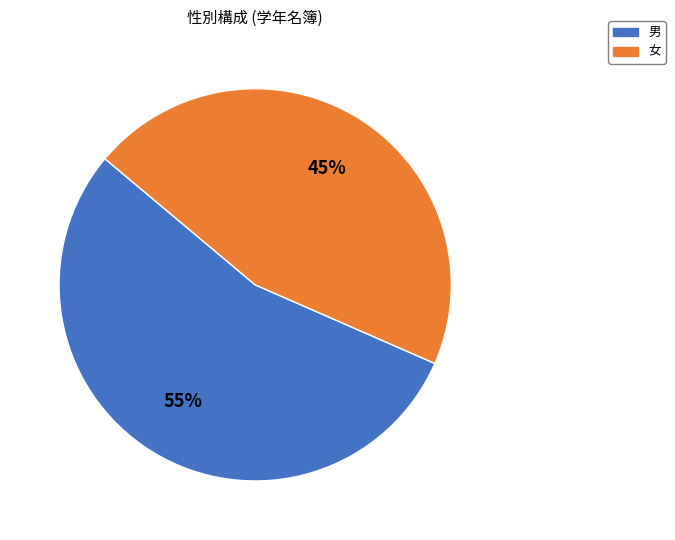

Is it true that 男 is 55% of the pie?

True